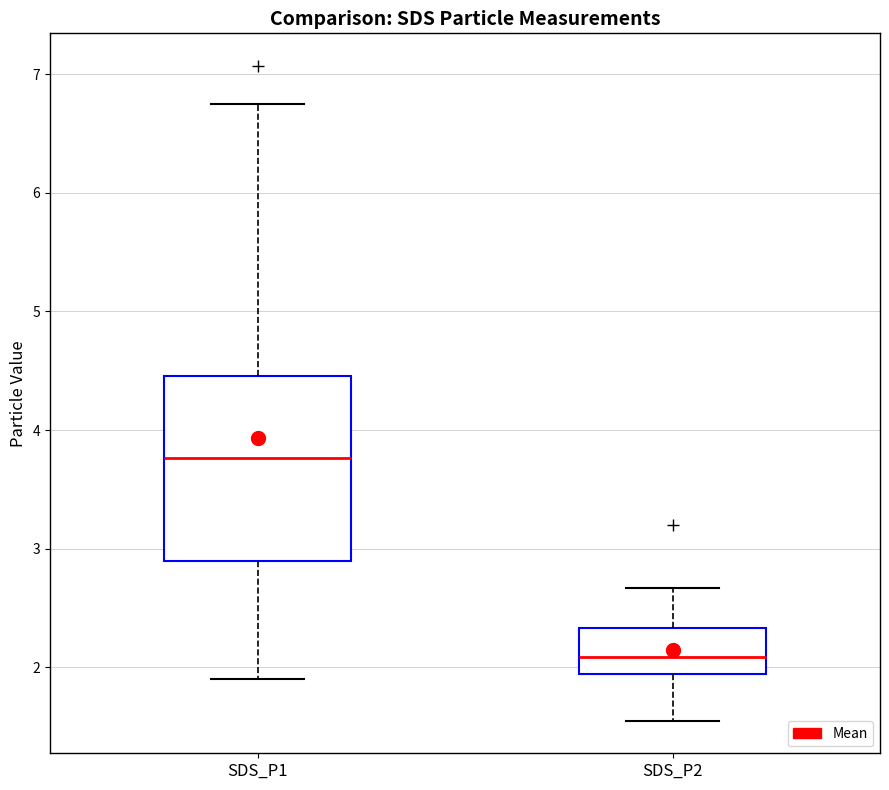

Reading left to right, read every box against the y-axis: the position of its median line, the range the box covers, and the ends of its whiskers. The values are not printed on the chart, so give them approximately, as read against the axis.

SDS_P1: median 3.8, box 2.9 to 4.5, whiskers 1.9 to 6.8
SDS_P2: median 2.1, box 1.9 to 2.3, whiskers 1.6 to 2.7